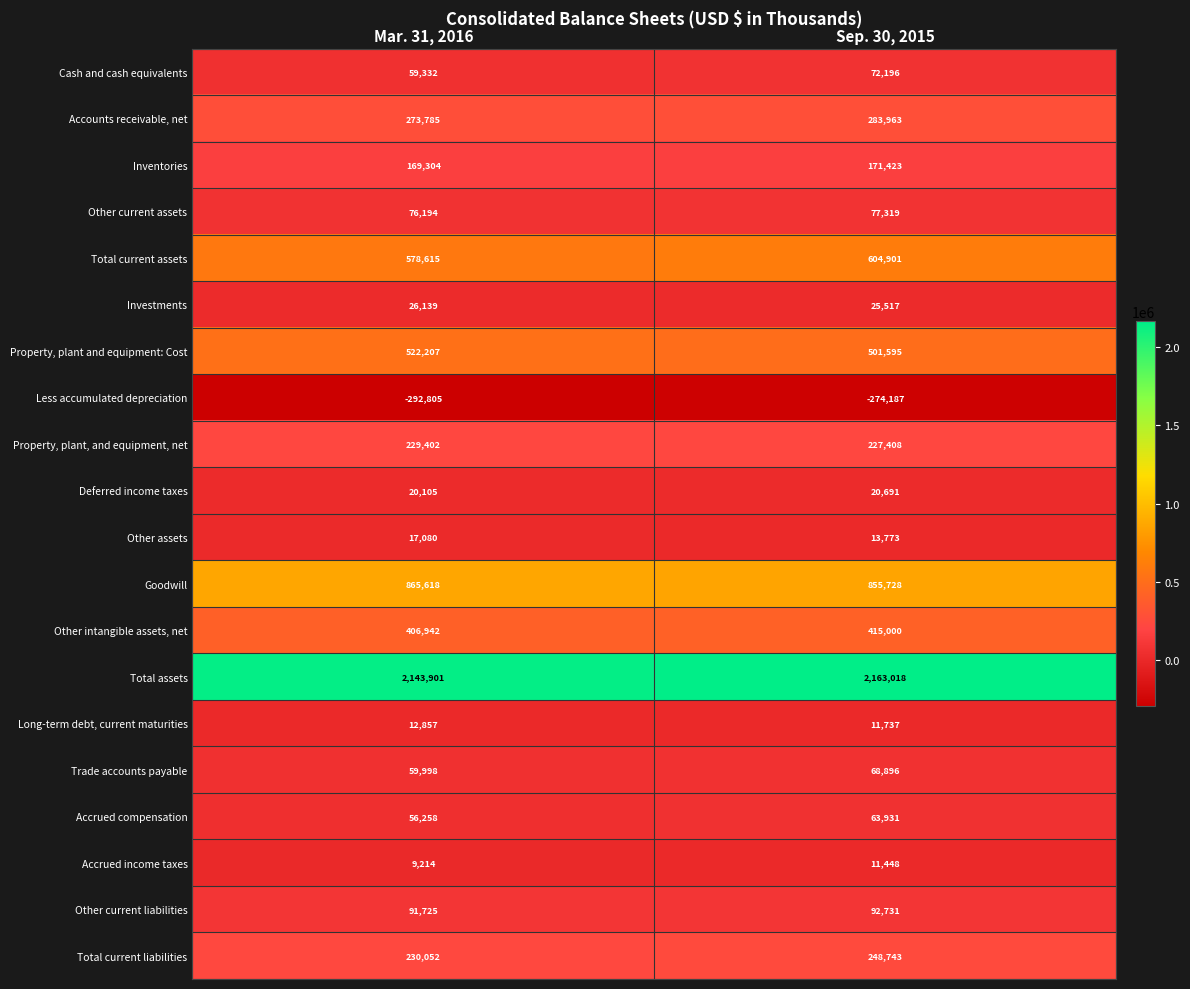

At Mar. 31, 2016, list the series in order from smallest to largest.

Less accumulated depreciation, Accrued income taxes, Long-term debt, current maturities, Other assets, Deferred income taxes, Investments, Accrued compensation, Cash and cash equivalents, Trade accounts payable, Other current assets, Other current liabilities, Inventories, Property, plant, and equipment, net, Total current liabilities, Accounts receivable, net, Other intangible assets, net, Property, plant and equipment: Cost, Total current assets, Goodwill, Total assets